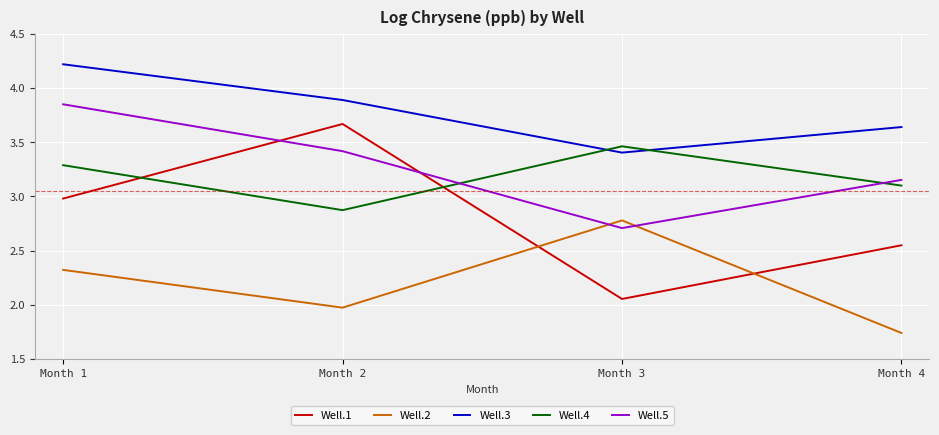

At which label does Well.2 first exceed 2?

Month 1